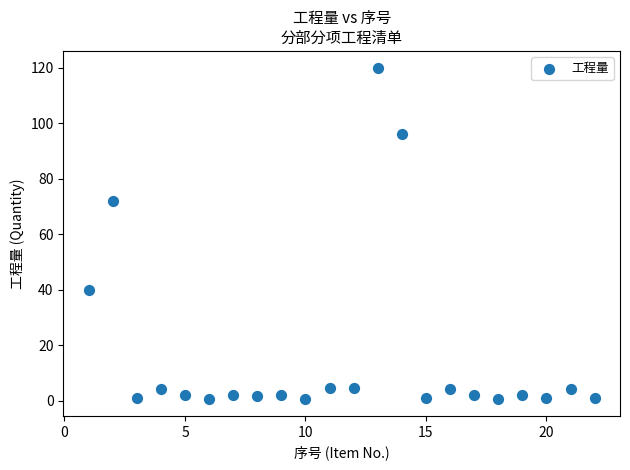

What Y value in the scatter plot is closest to 60?

72.0